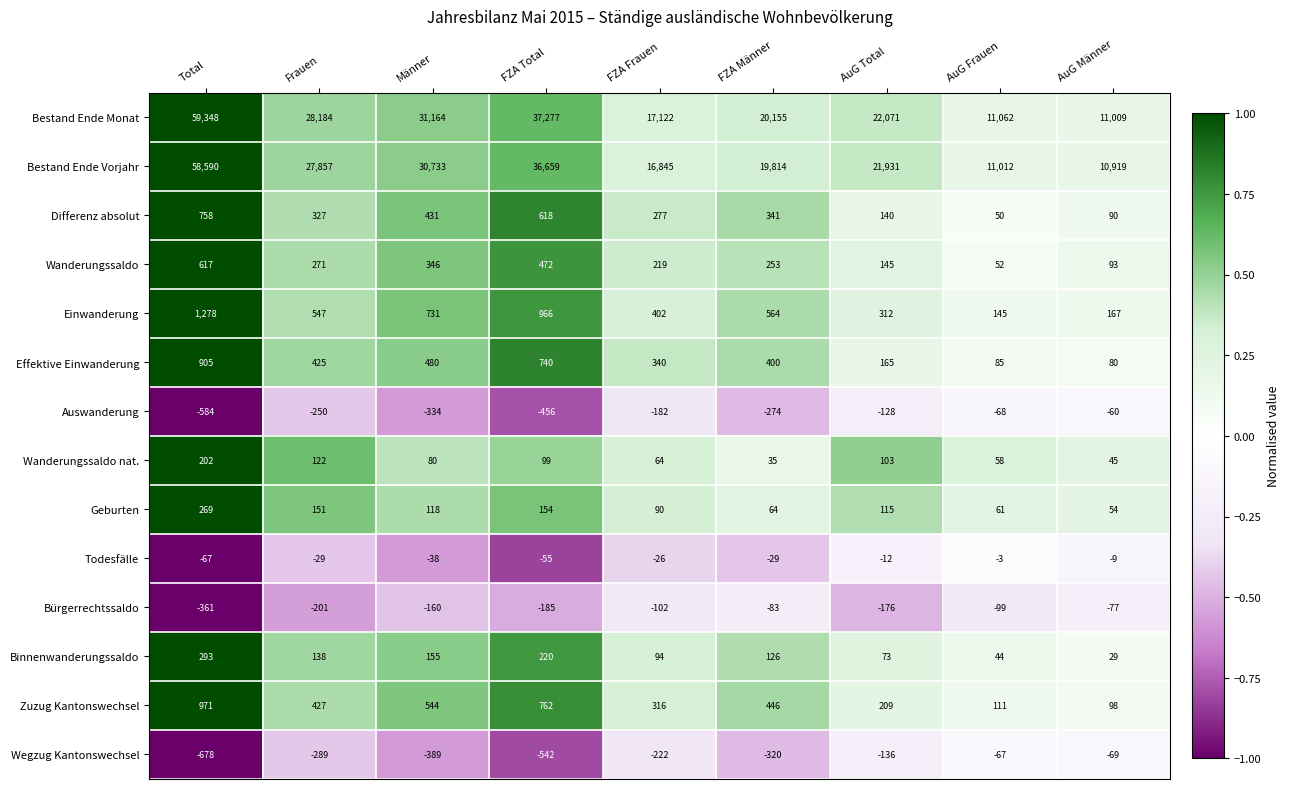

What is the difference between the maximum and minimum values in the Bestand Ende Monat series?

48339